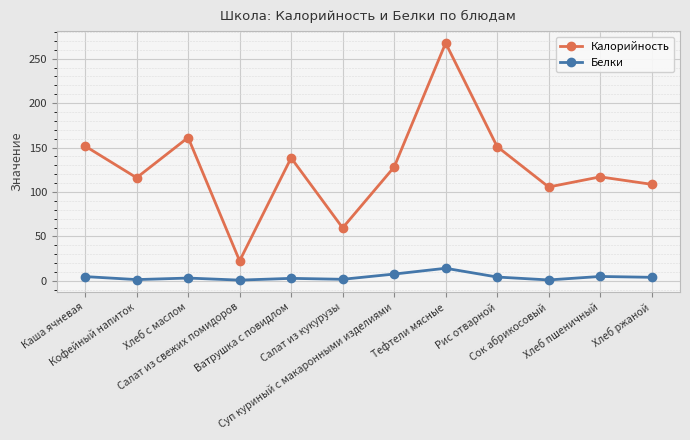

How many data points in Калорийность are less than 128?

6